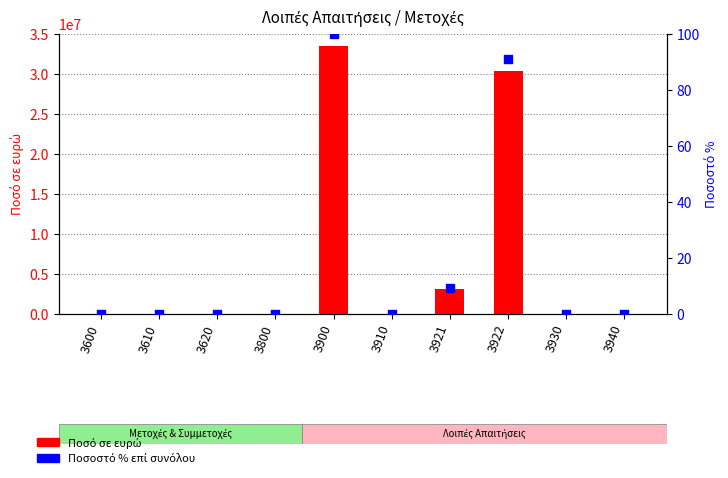

At how many categories does at least one series exceed 1480677?

3